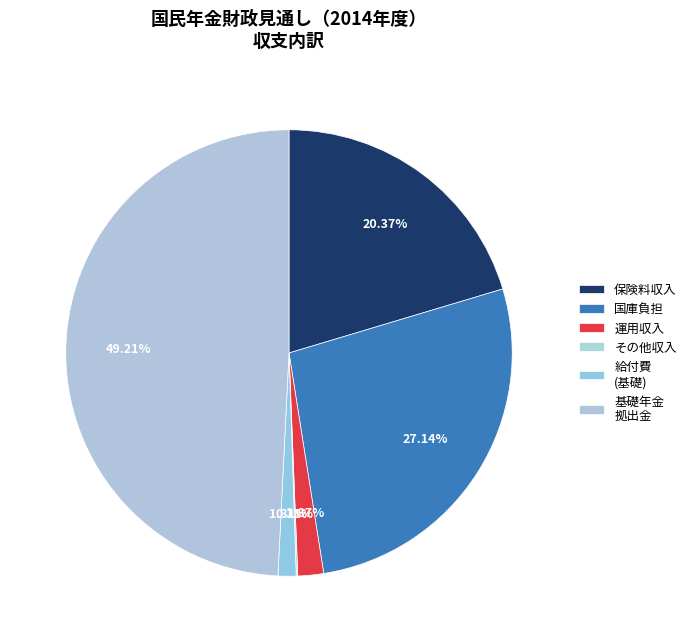

How many slices are in this pie chart?

6